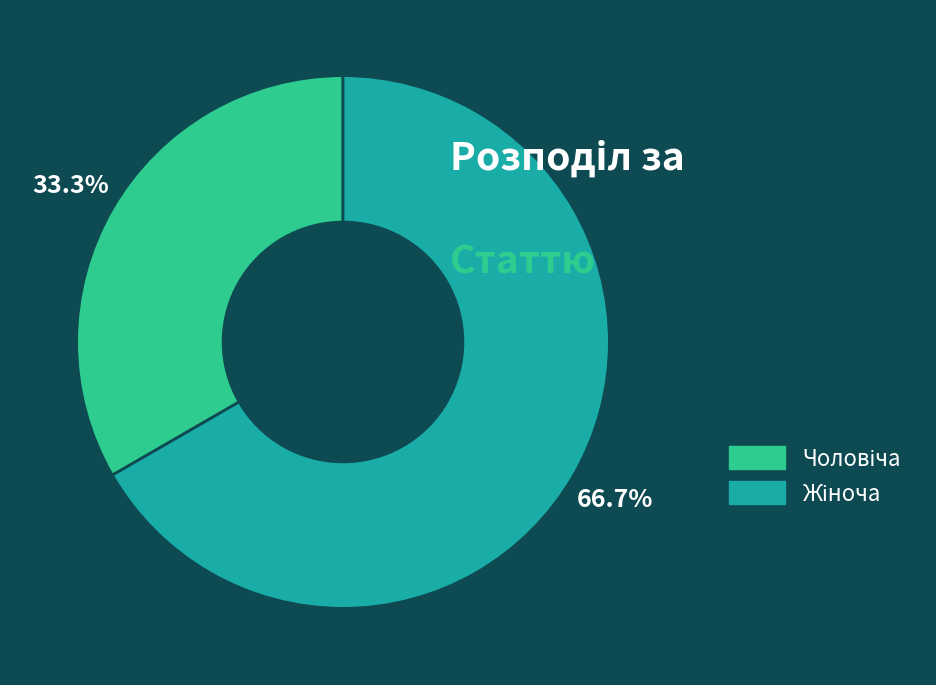

Is there any slice that represents more than half of the pie?

Yes